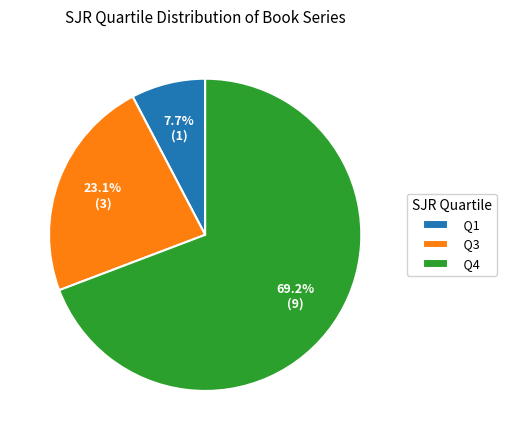

Is it true that Q3 is 23% of the pie?

True